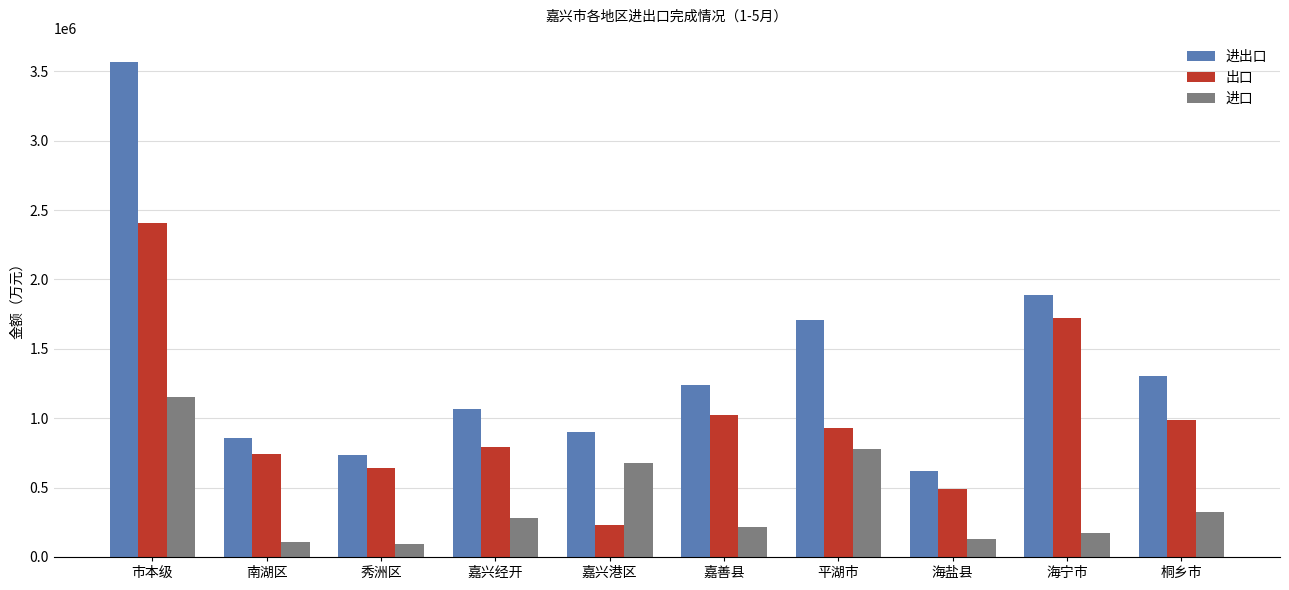

What is the maximum value for 进出口?

3564318.5